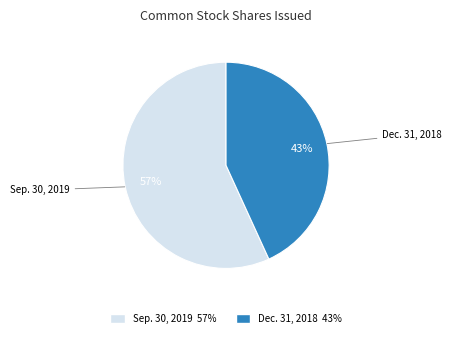

What is the ratio of the value at Dec. 31, 2018 to the value at Sep. 30, 2019?

0.8